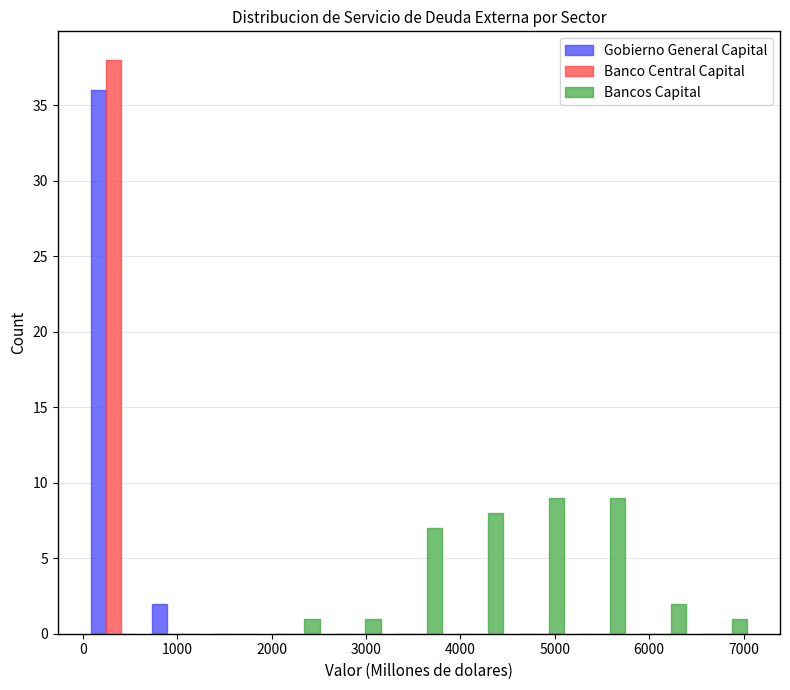

Reading left to right, transcribe this chart: for each range on the x-axis, give the height of each series' bar. Neither the bar edges nor the heights are printed on the chart, so give them approximately, as read against the axes.

0 to 600: Gobierno General Capital=36	Banco Central Capital=38	Bancos Capital=0
600 to 1300: Gobierno General Capital=2	Banco Central Capital=0	Bancos Capital=0
1300 to 1900: Gobierno General Capital=0	Banco Central Capital=0	Bancos Capital=0
1900 to 2600: Gobierno General Capital=0	Banco Central Capital=0	Bancos Capital=1
2600 to 3200: Gobierno General Capital=0	Banco Central Capital=0	Bancos Capital=1
3200 to 3900: Gobierno General Capital=0	Banco Central Capital=0	Bancos Capital=7
3900 to 4500: Gobierno General Capital=0	Banco Central Capital=0	Bancos Capital=8
4500 to 5200: Gobierno General Capital=0	Banco Central Capital=0	Bancos Capital=9
5200 to 5800: Gobierno General Capital=0	Banco Central Capital=0	Bancos Capital=9
5800 to 6500: Gobierno General Capital=0	Banco Central Capital=0	Bancos Capital=2
6500 to 7100: Gobierno General Capital=0	Banco Central Capital=0	Bancos Capital=1